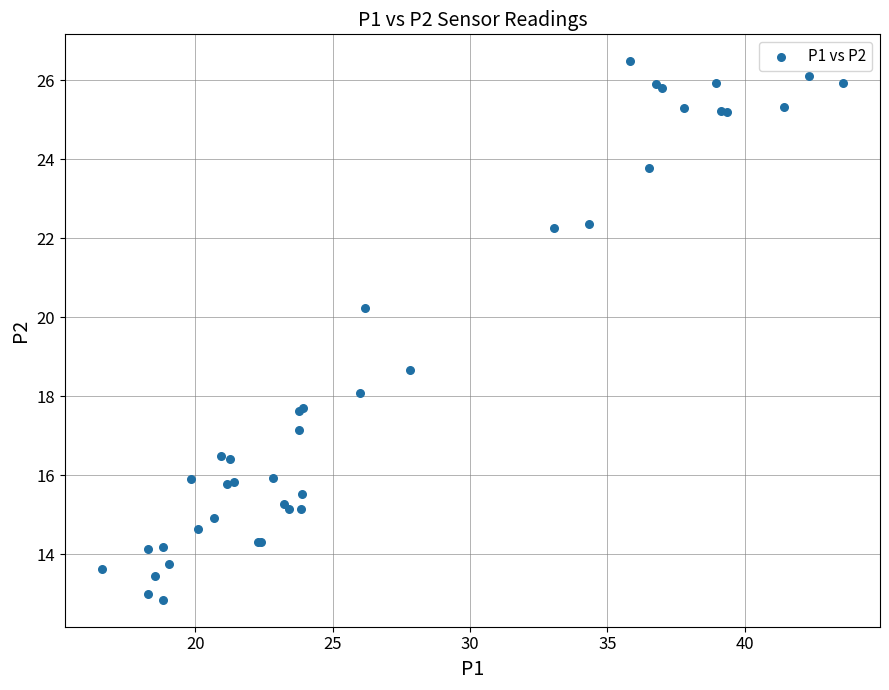

What Y value in the scatter plot is closest to 19?

18.7